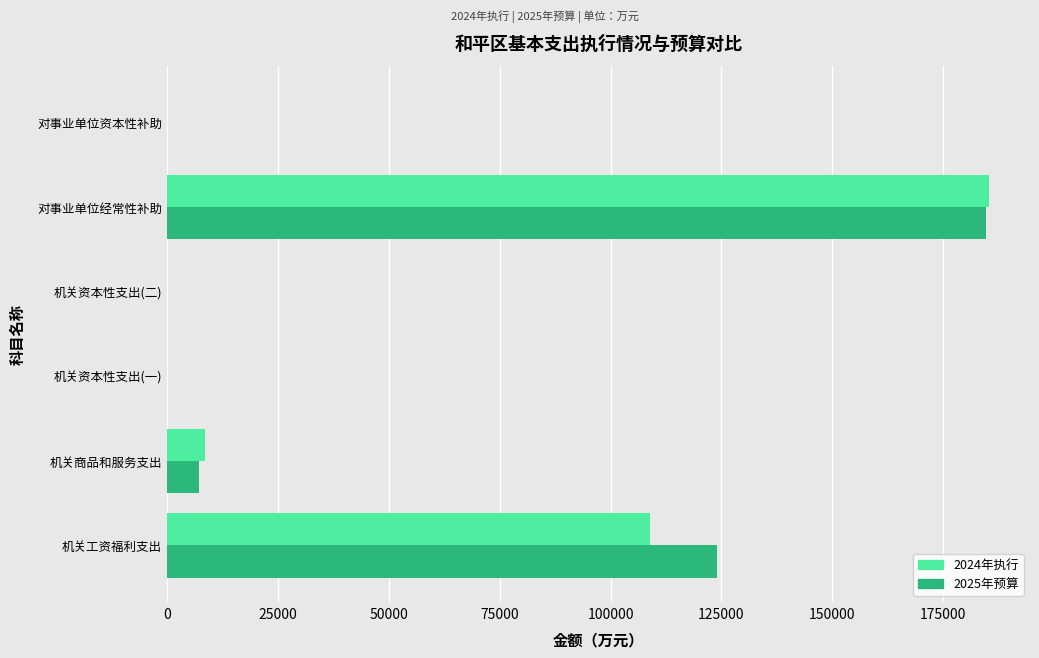

At which label is 2024年执行 closest to 92642?

机关工资福利支出